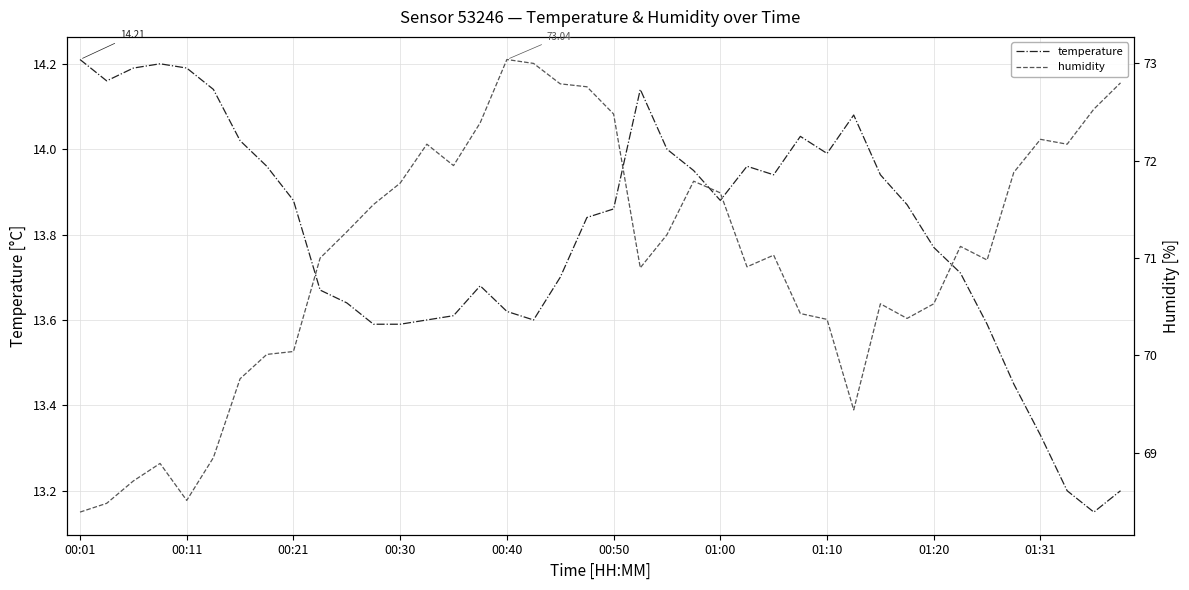

Rank the series at 39 from lowest to highest value.

temperature, humidity